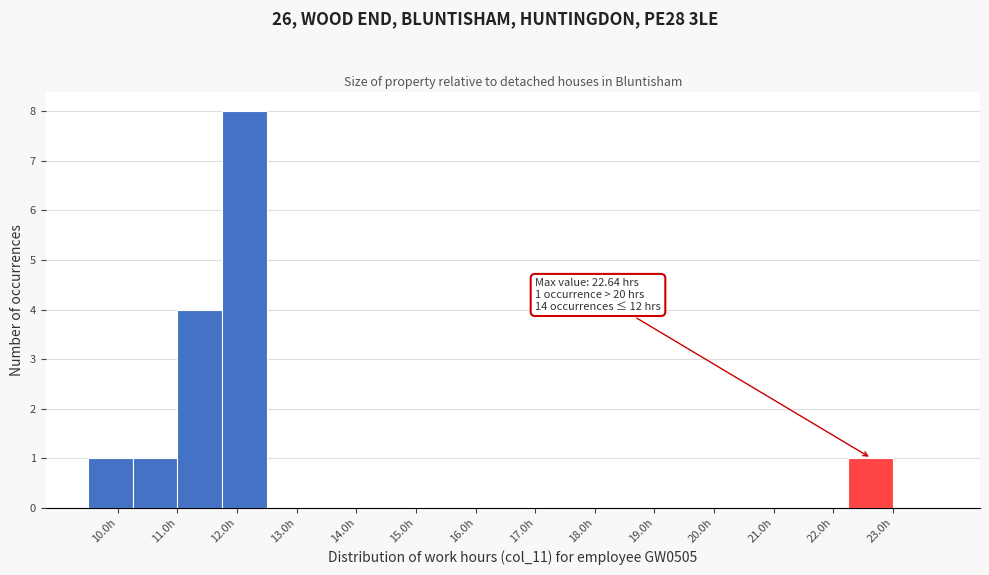

Over which range of the x-axis is the bar tallest?

11.75 to 12.50